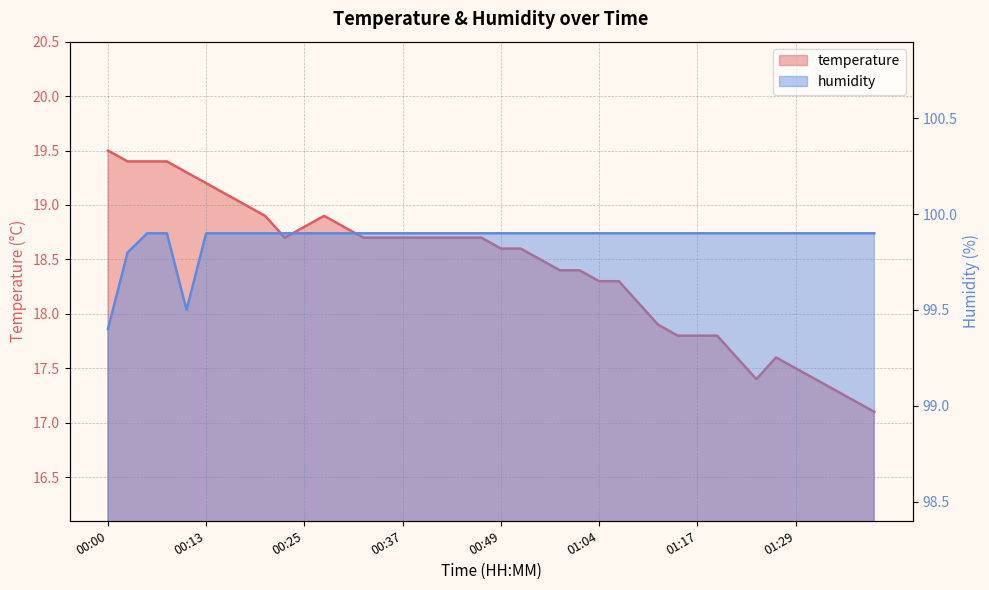

Which has a higher value, 00:05 or 00:20?

00:05